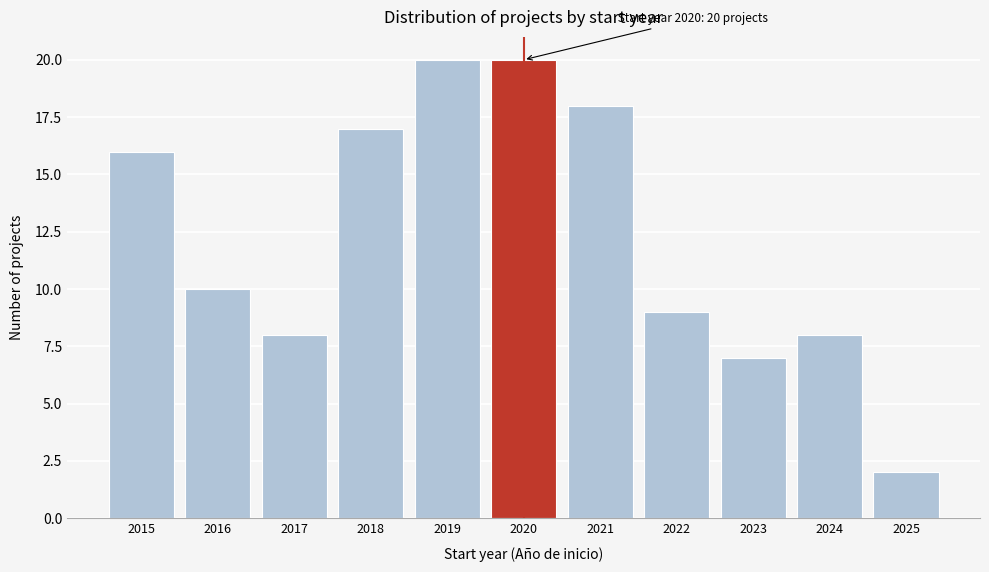

Reading right to left, what are all the values shown in this chart?

2025=2	2024=8	2023=7	2022=9	2021=18	2020=20	2019=20	2018=17	2017=8	2016=10	2015=16